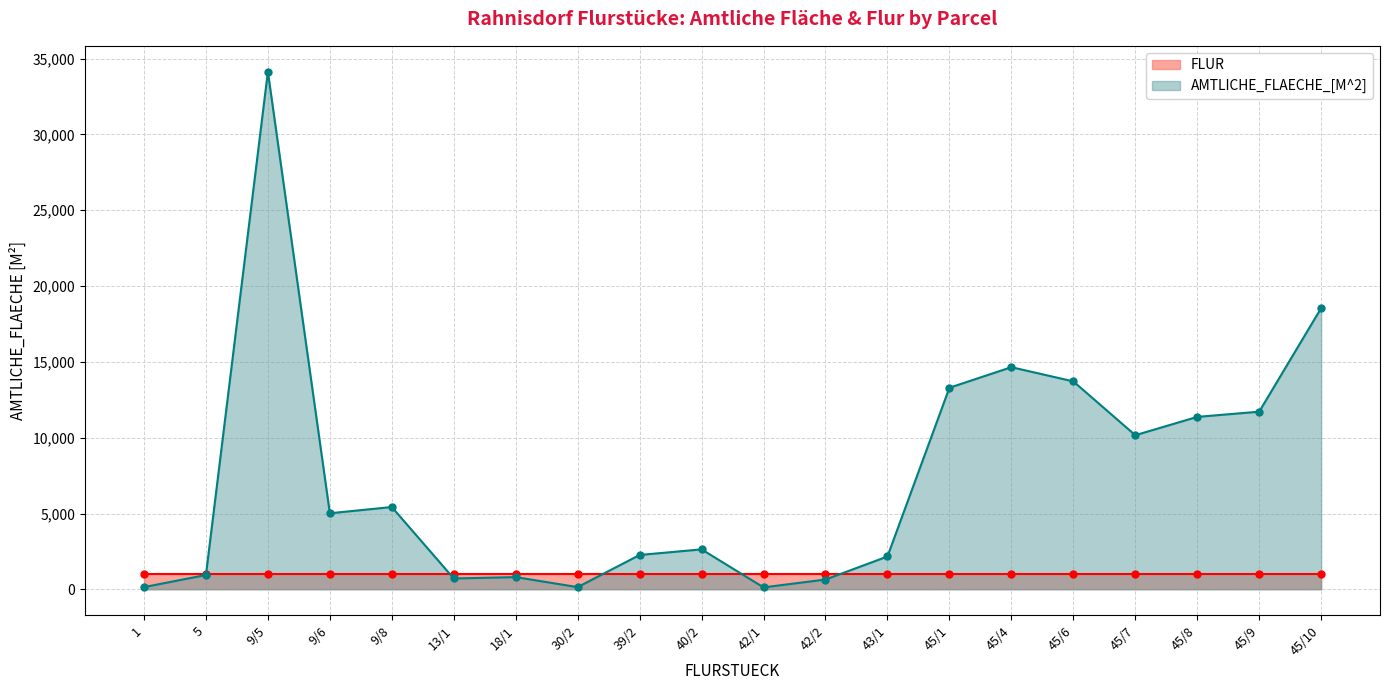

The value of AMTLICHE_FLAECHE_[M^2] at 45/1 is 20404. True or false?

False